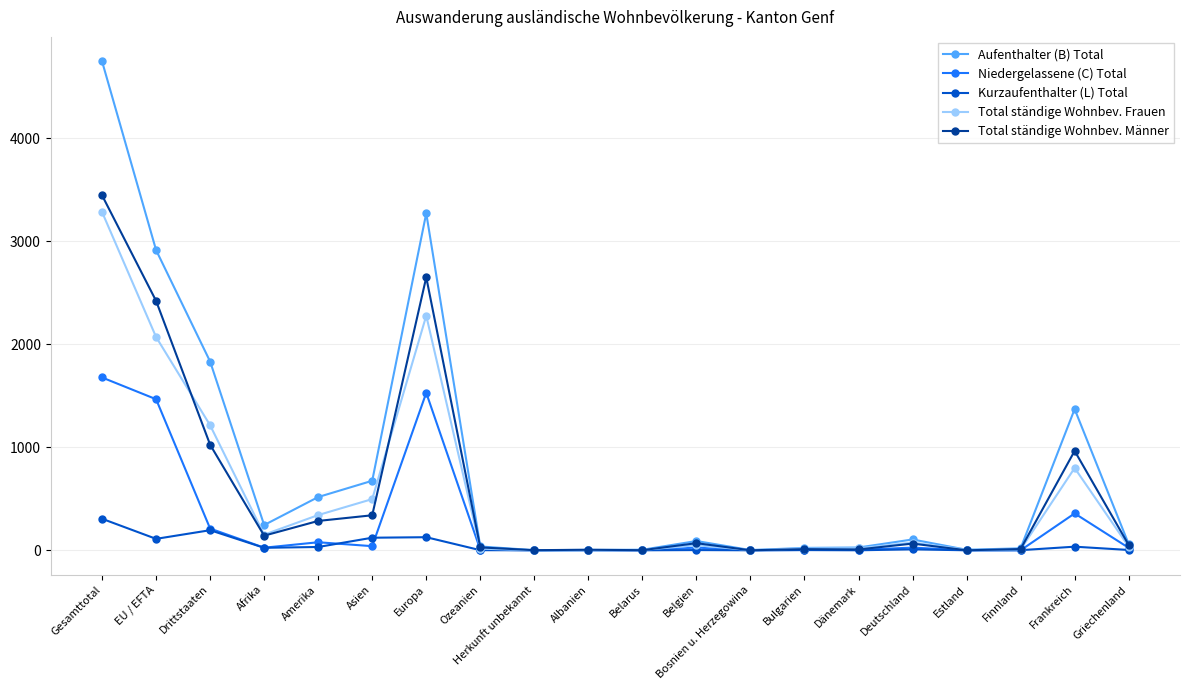

True or false: Total ständige Wohnbev. Frauen has more than 0 interior local peaks.

True